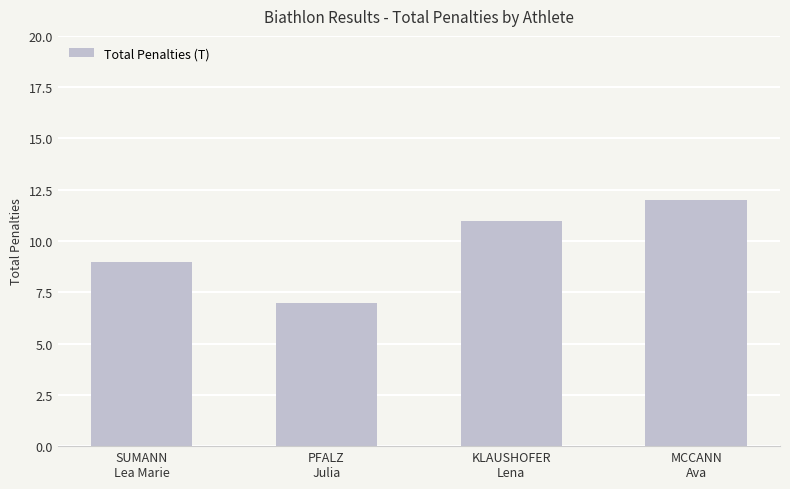

What value does the data have at PFALZ
Julia?

7